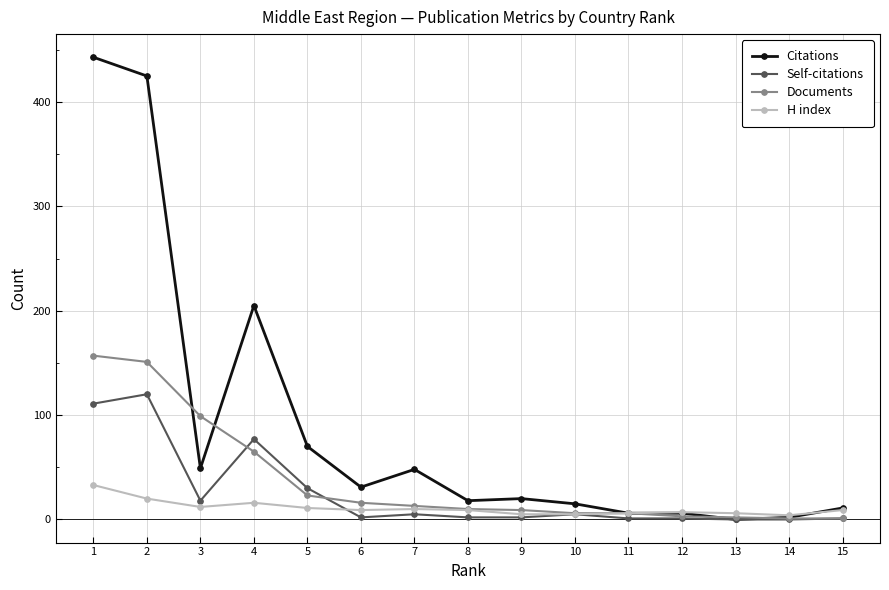

Does the chart display data point markers on the line(s)?

Yes